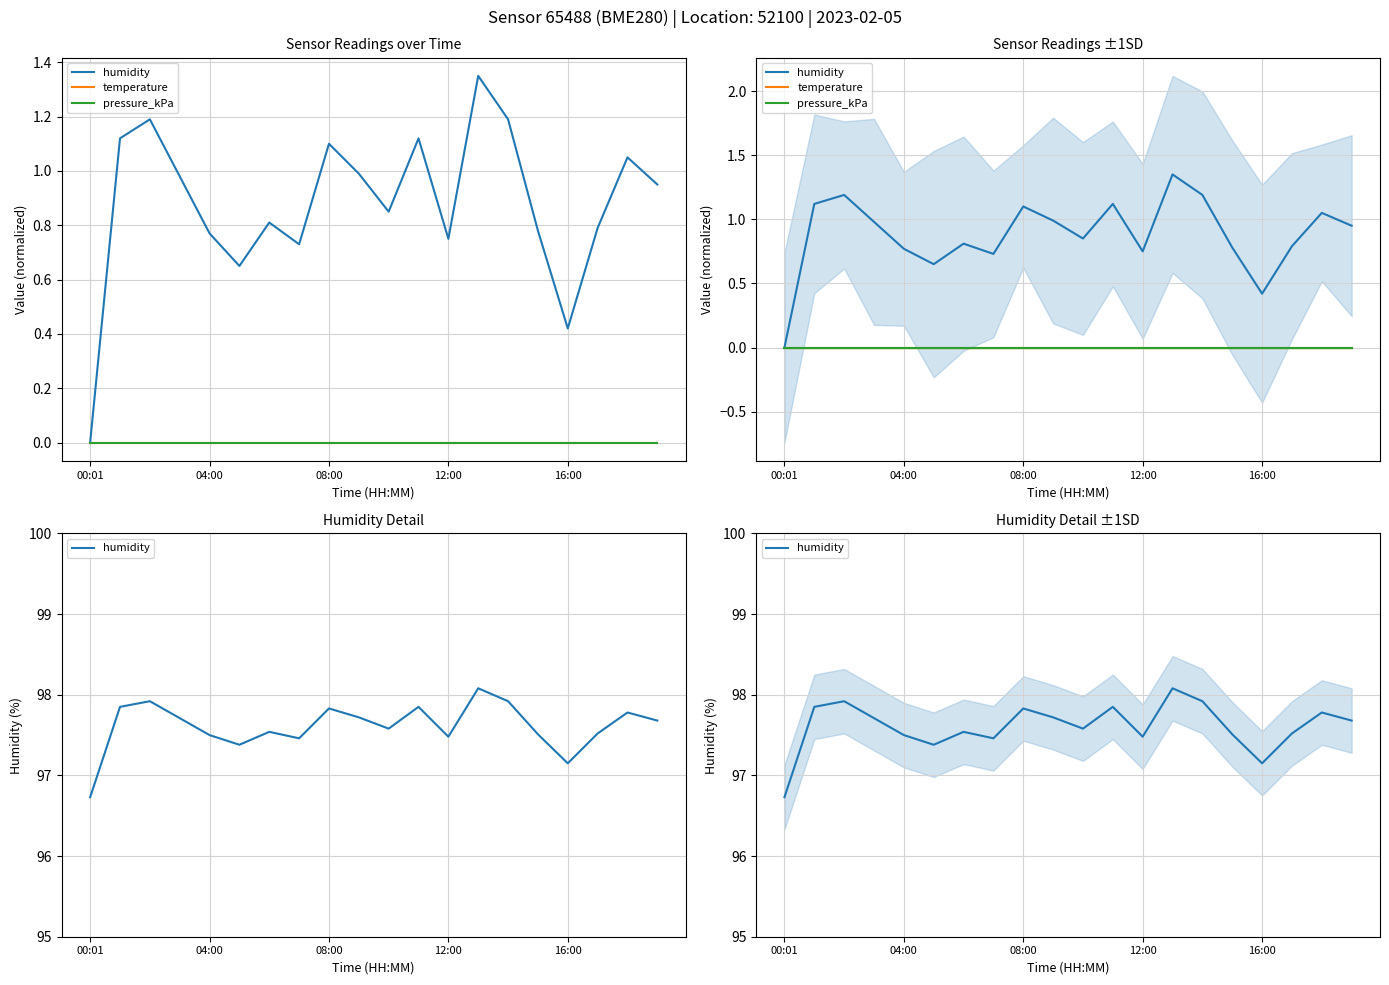

True or false: temperature has more than 2 points higher than both neighbors.

False